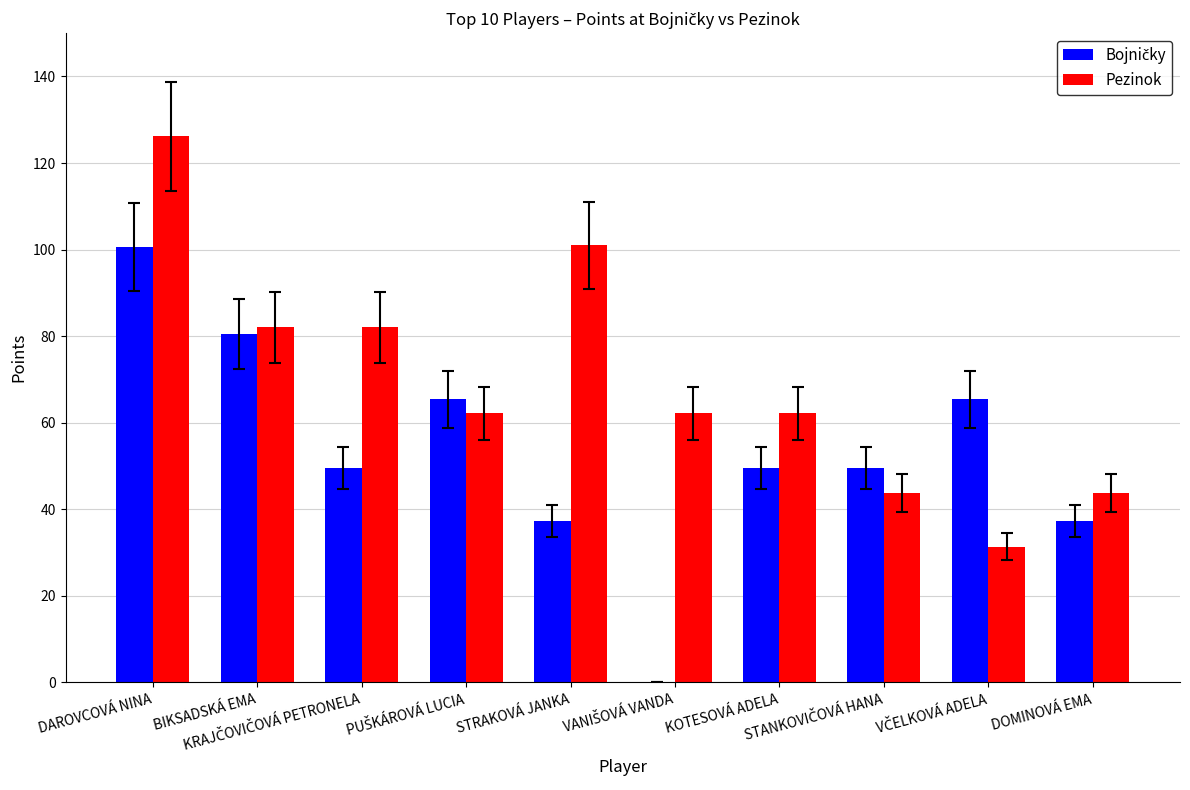

What is the highest value of the Pezinok series?

126.2